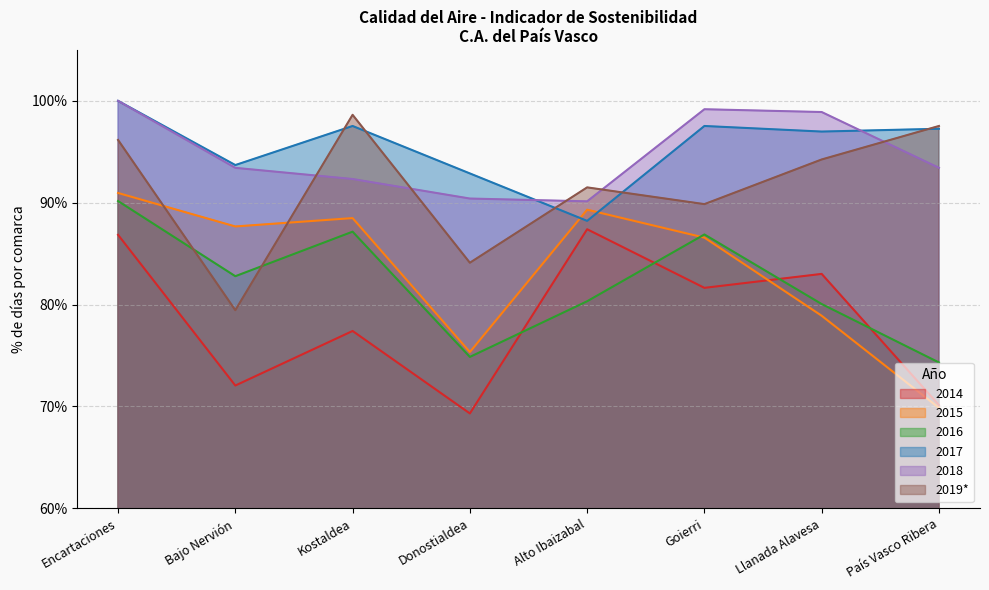

Between Encartaciones and Kostaldea, which series saw the biggest shift?

2014